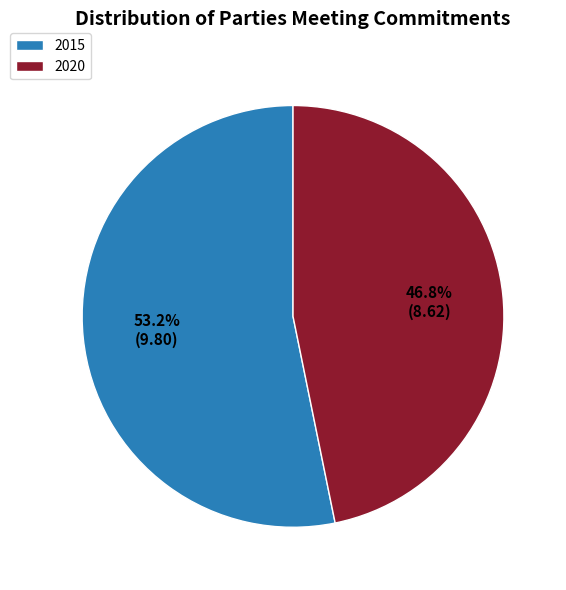

Combined, what portion of the pie is 2020 and 2015?

100.0%